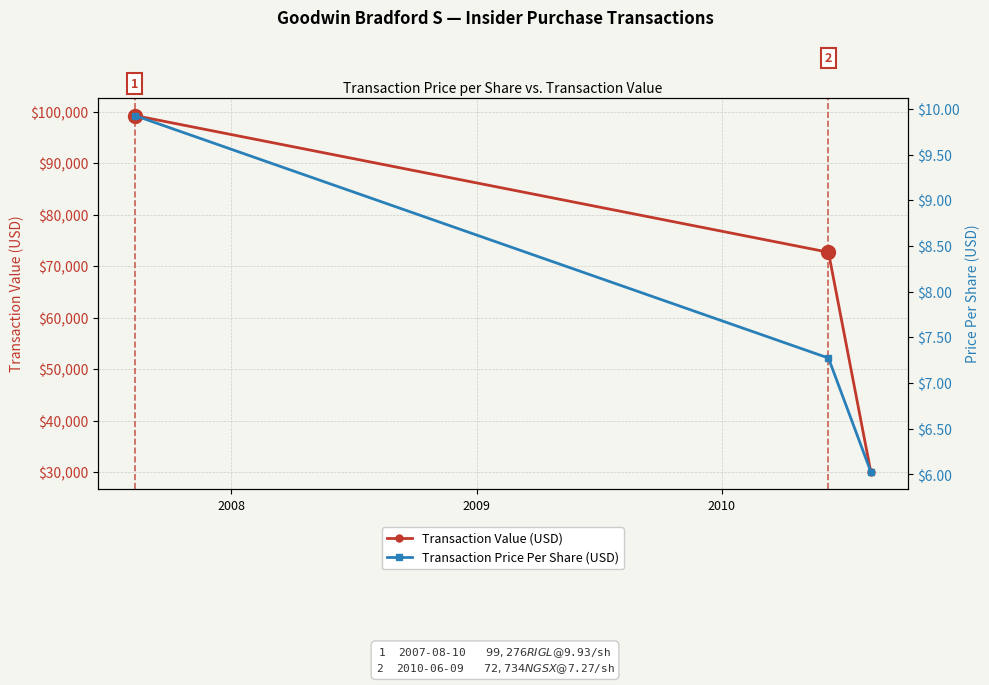

What is the value of the Transaction Value (USD) point at the 1st from the left?

99276